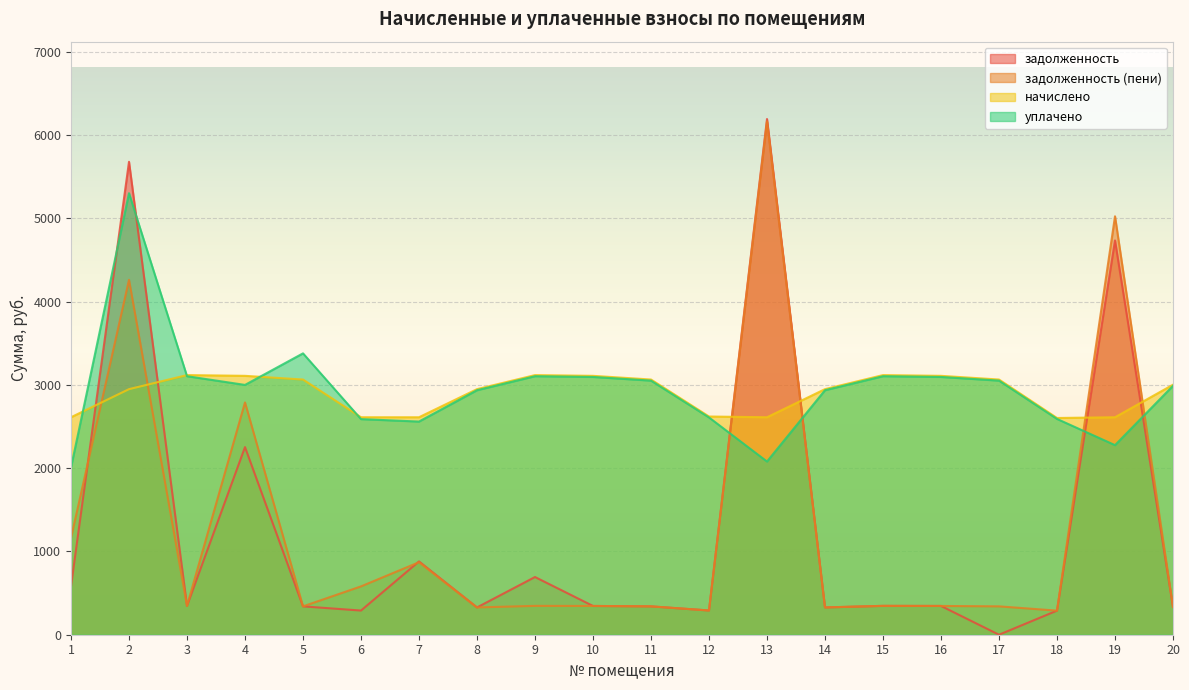

How many categories are shown in the chart?

20